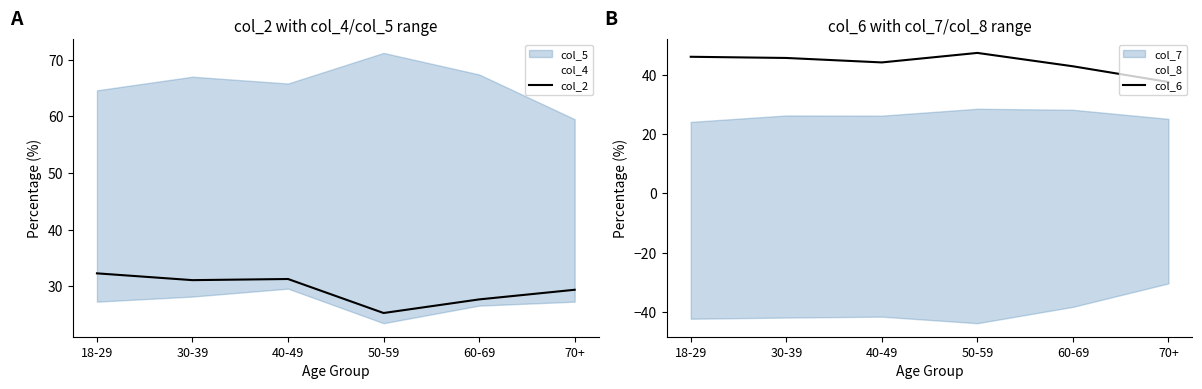

At which category does col_6 reach its first local valley?

40-49